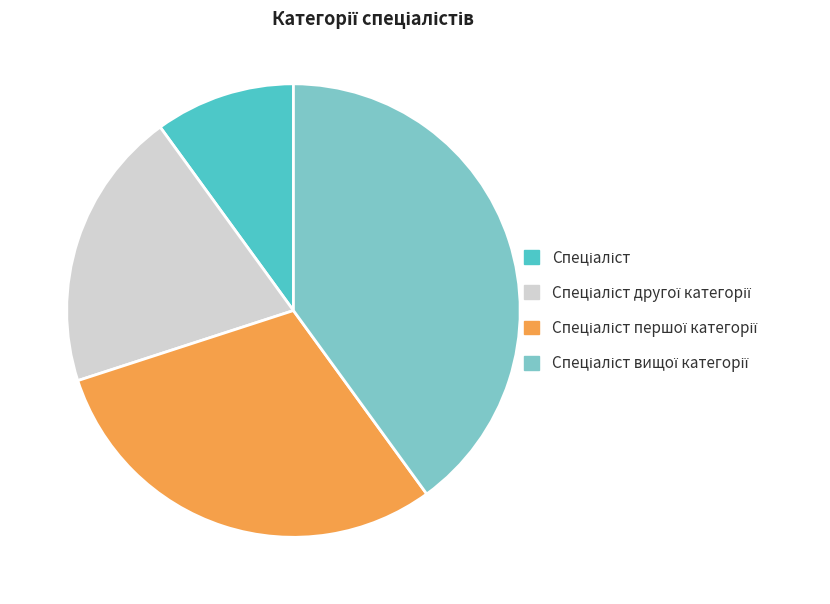

Does any single category account for the majority?

No